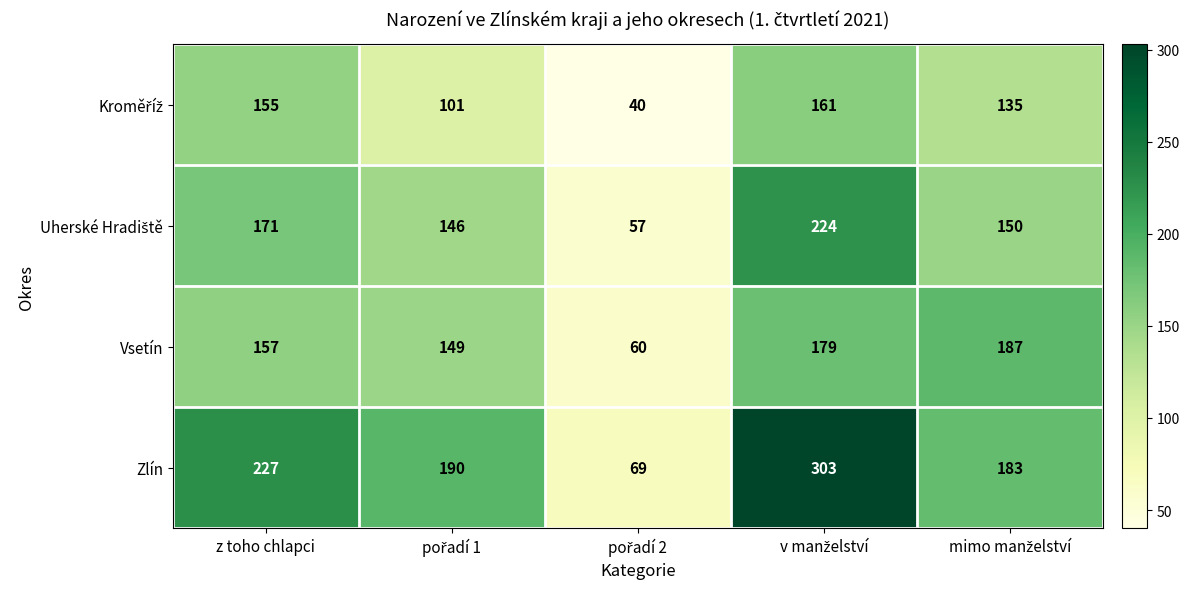

What is the difference between the second highest and minimum values in the Vsetín series?

119